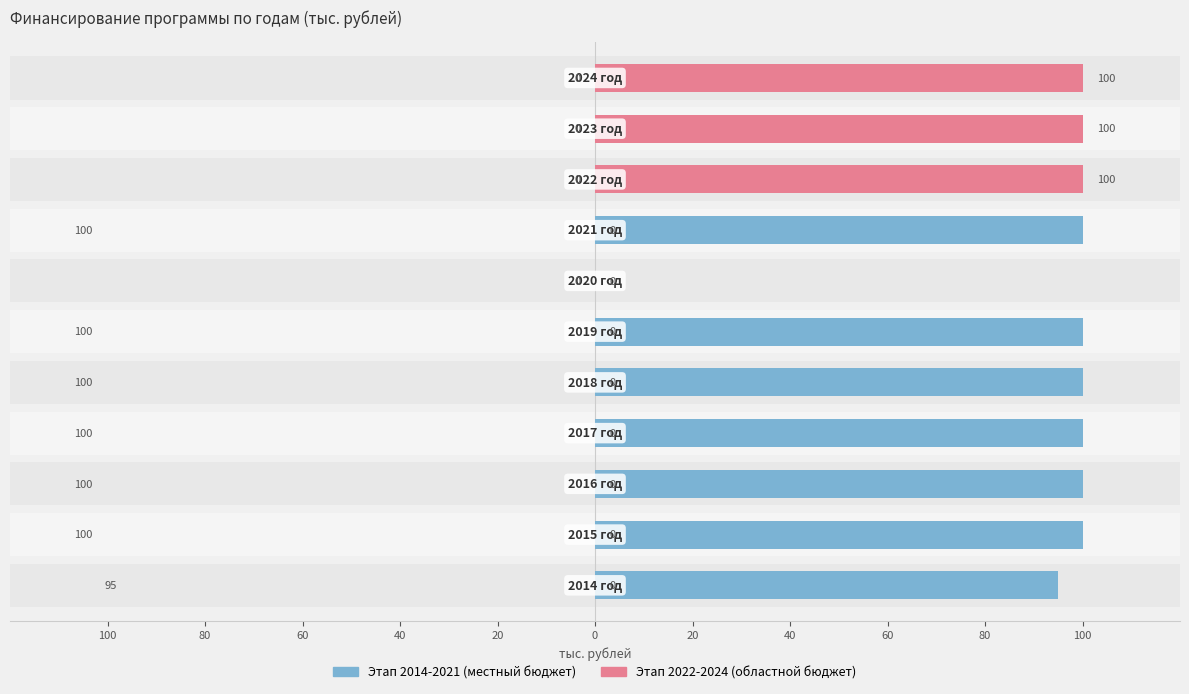

Where is Этап 2022-2024 (областной бюджет) nearest to the value 50?

100